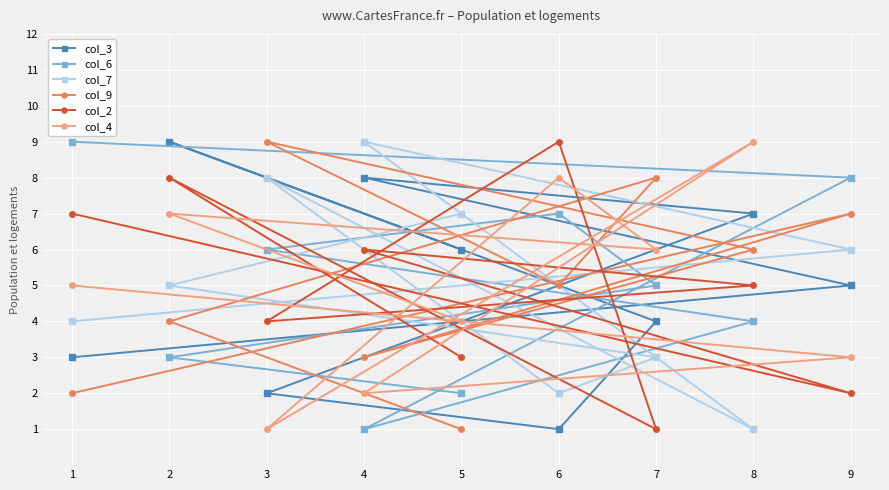

What is the value of the col_7 point at the 2nd from the left?

5